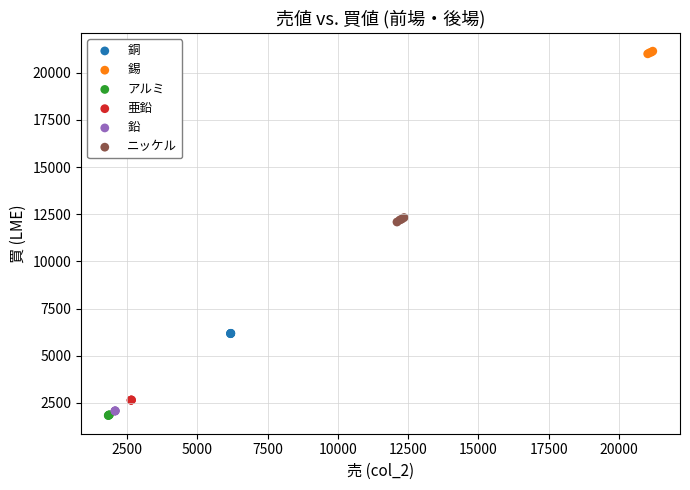

Which series contains the highest Y value?

錫